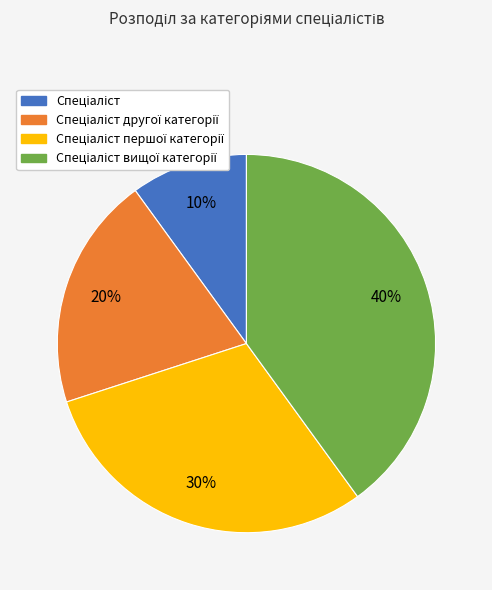

To the nearest percent, what is the average slice percentage?

25%